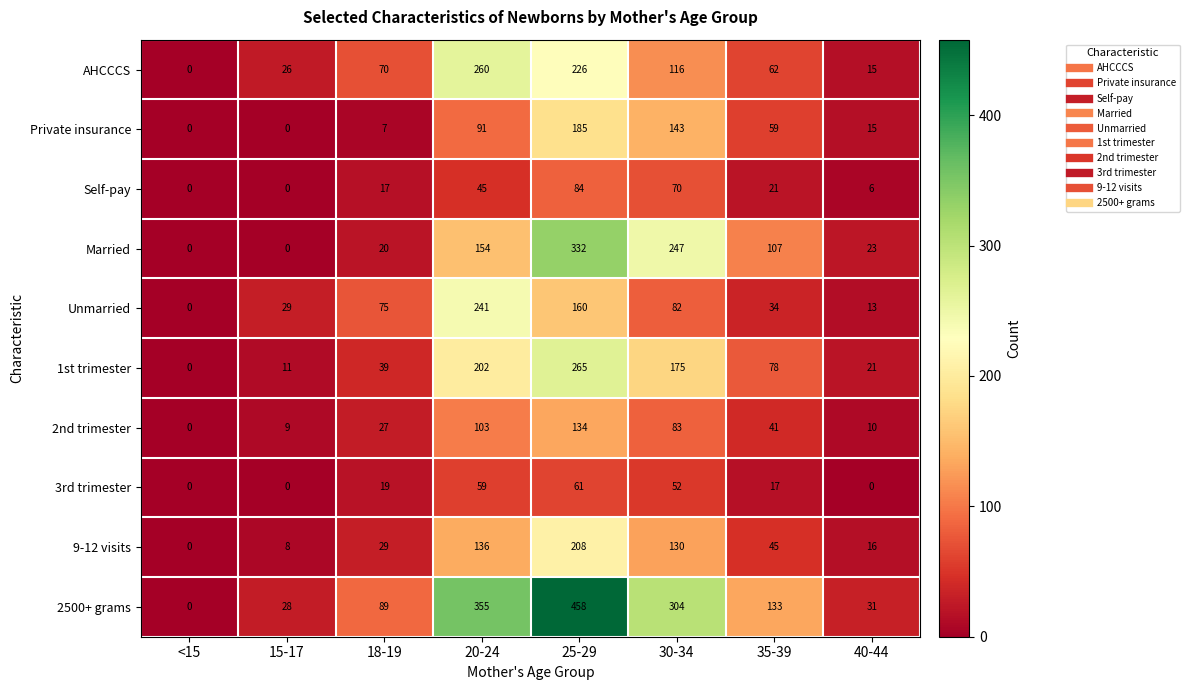

What is the sum of all 2500+ grams values?

1398